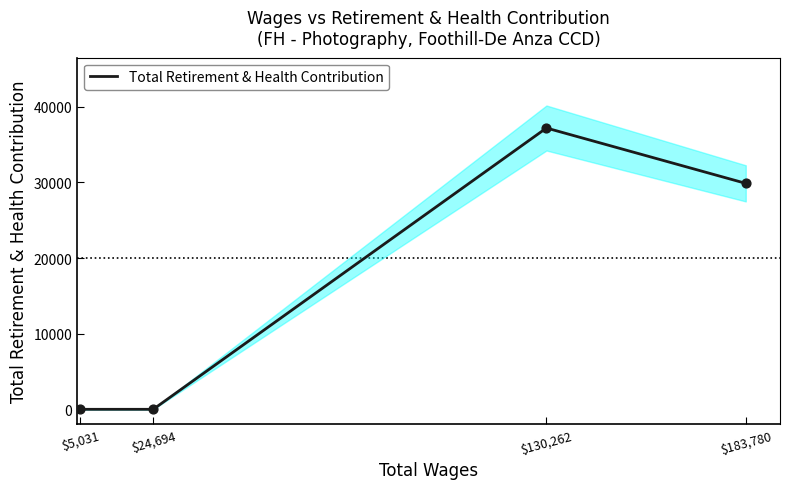

Between $24,694 and $183,780, which is larger?

$183,780